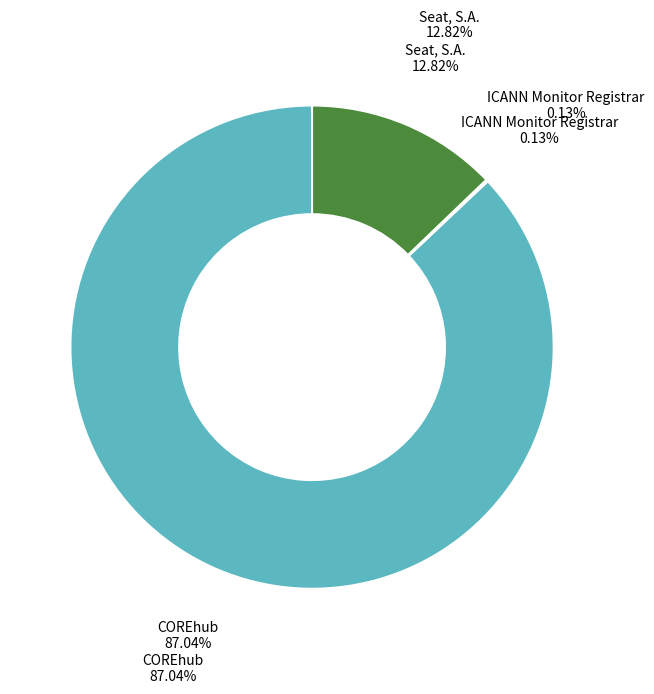

Rank the categories by value from lowest to highest.

ICANN Monitor Registrar, Seat, S.A., COREhub